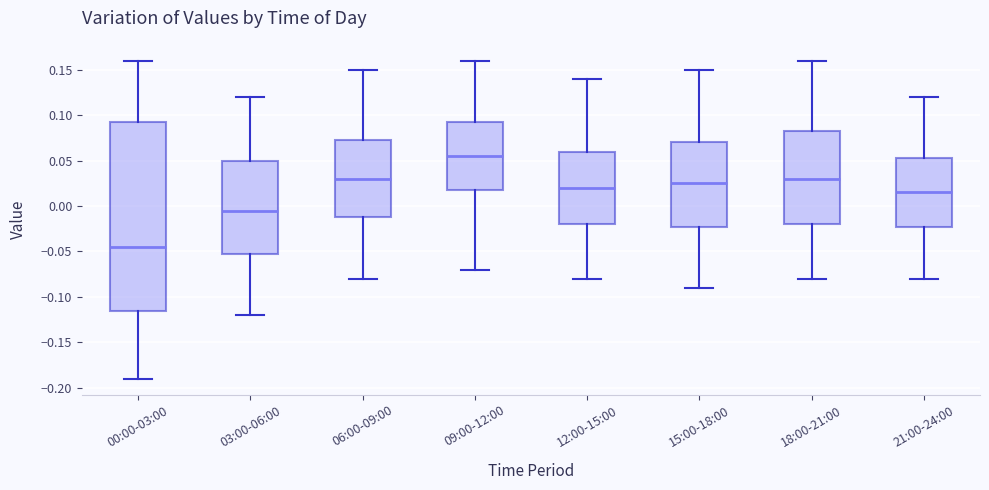

Reading left to right, read every box against the y-axis: the position of its median line, the range the box covers, and the ends of its whiskers. The values are not printed on the chart, so give them approximately, as read against the axis.

00:00-03:00: median -0.045, box -0.115 to 0.095, whiskers -0.190 to 0.160
03:00-06:00: median -0.005, box -0.050 to 0.050, whiskers -0.120 to 0.120
06:00-09:00: median 0.030, box -0.010 to 0.075, whiskers -0.080 to 0.150
09:00-12:00: median 0.055, box 0.020 to 0.095, whiskers -0.070 to 0.160
12:00-15:00: median 0.020, box -0.020 to 0.060, whiskers -0.080 to 0.140
15:00-18:00: median 0.025, box -0.020 to 0.070, whiskers -0.090 to 0.150
18:00-21:00: median 0.030, box -0.020 to 0.085, whiskers -0.080 to 0.160
21:00-24:00: median 0.015, box -0.020 to 0.055, whiskers -0.080 to 0.120